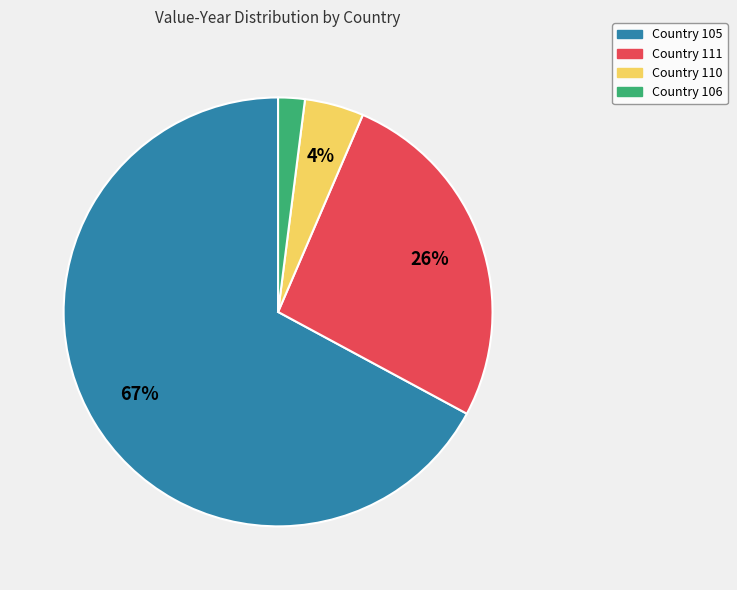

Does any single category account for the majority?

Yes